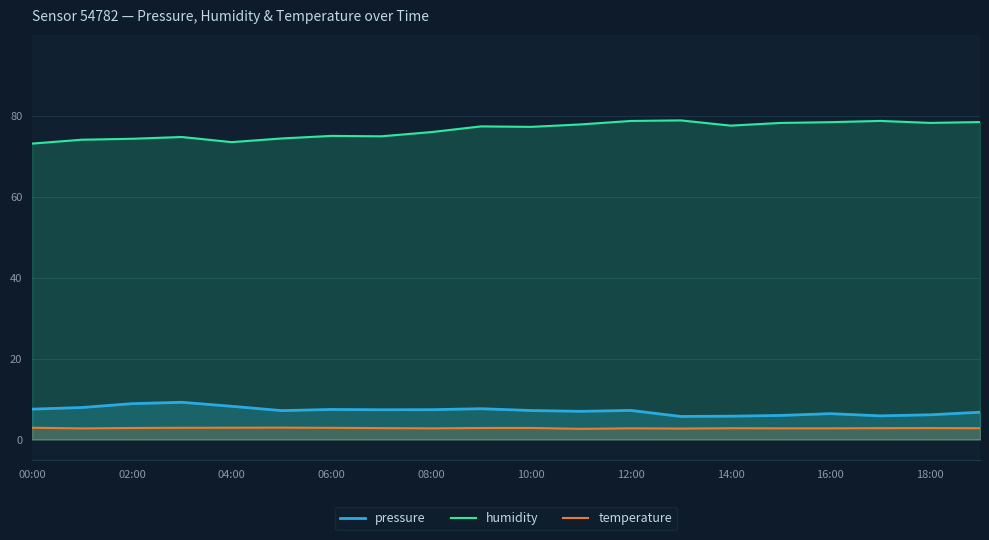

In temperature, how many points are lower than both neighbors (excluding endpoints)?

4